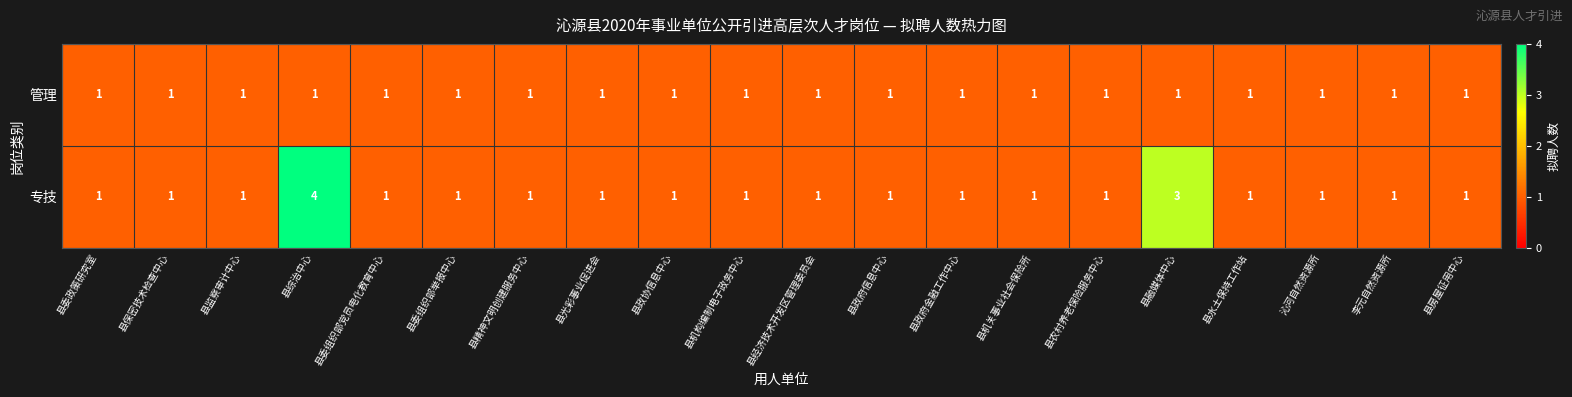

At which category is the sum across all series the highest?

县综治中心